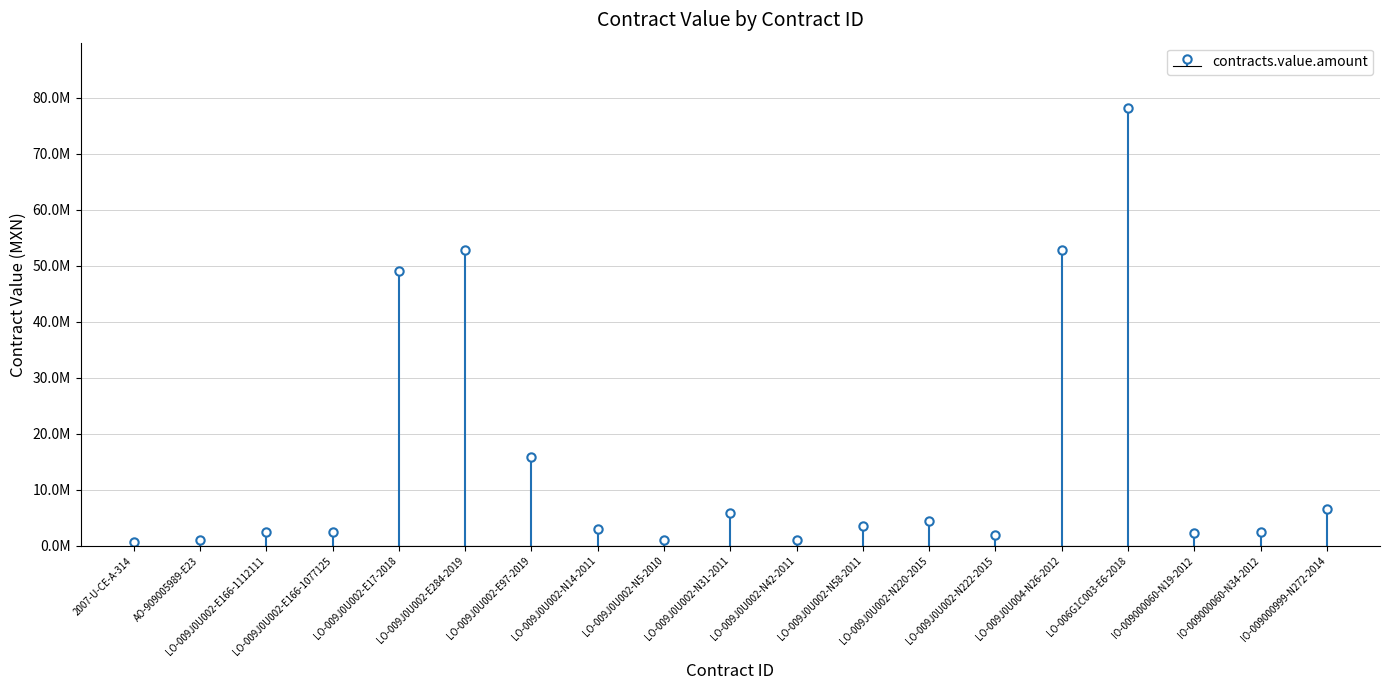

Which category has the highest value across all series?

LO-006G1C003-E6-2018